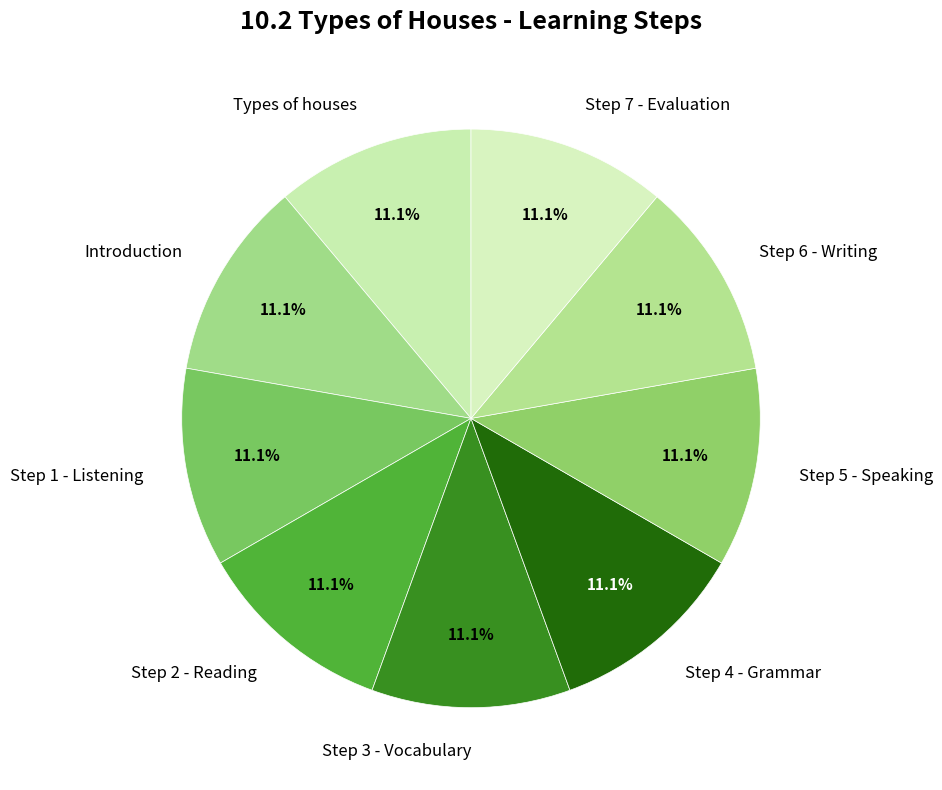

What percentage is the Step 6 - Writing slice, to the nearest percent?

11%